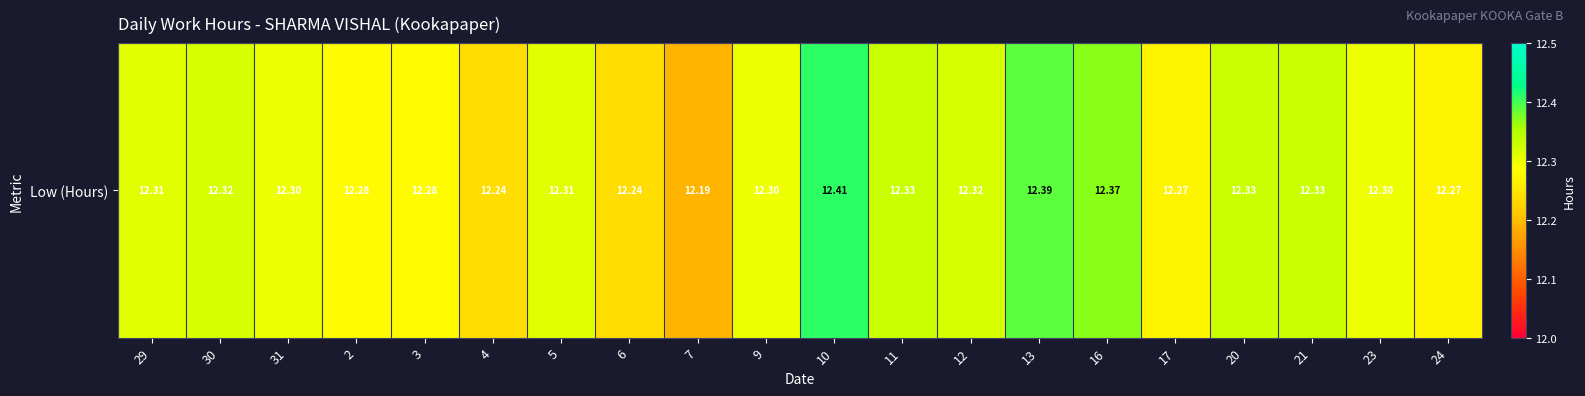

Reading left to right, extract all data points from this chart.

29=12.3	30=12.3	31=12.3	2=12.3	3=12.3	4=12.2	5=12.3	6=12.2	7=12.2	9=12.3	10=12.4	11=12.3	12=12.3	13=12.4	16=12.4	17=12.3	20=12.3	21=12.3	23=12.3	24=12.3